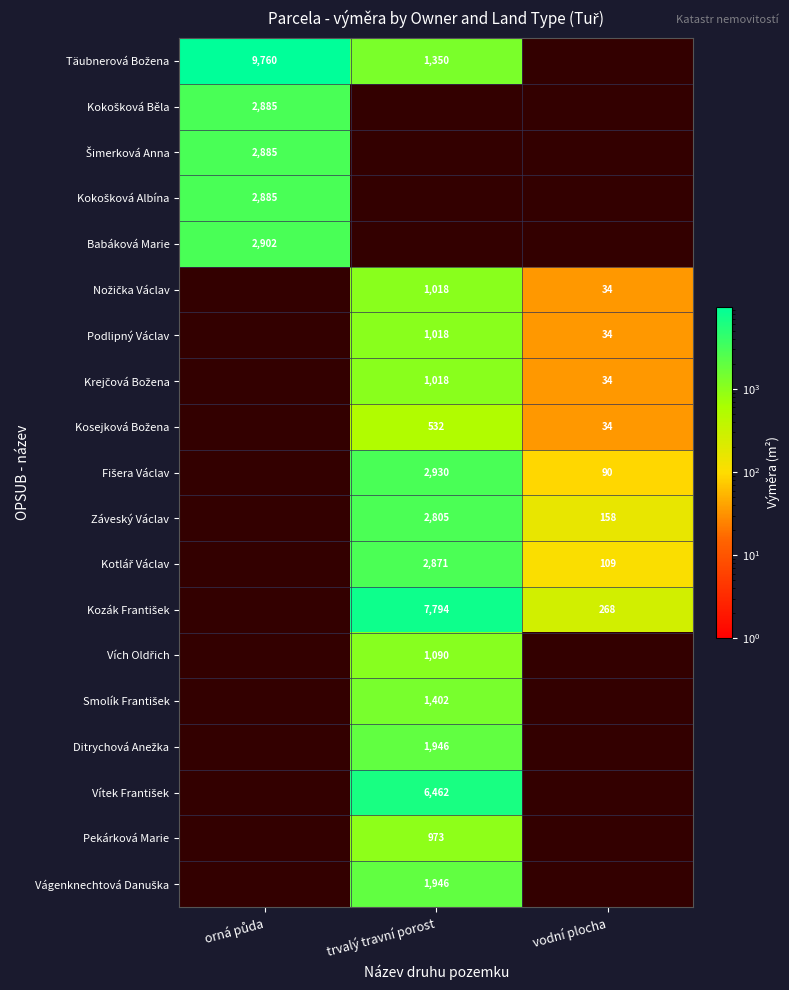

At which category does the chart reach its minimum across all series?

vodní plocha